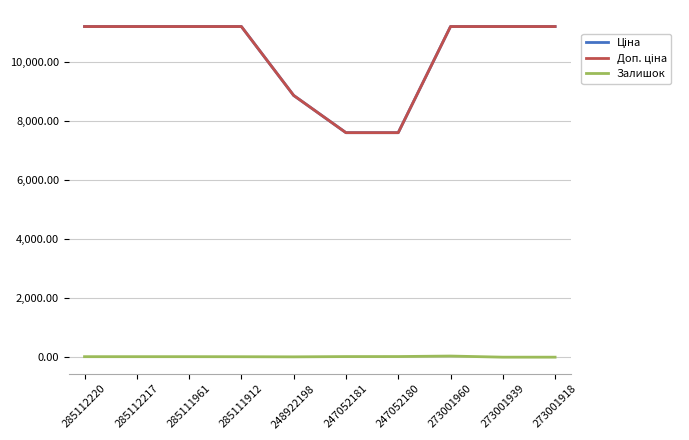

Is it true that Ціна equals 7596.5 at 247052181?

True